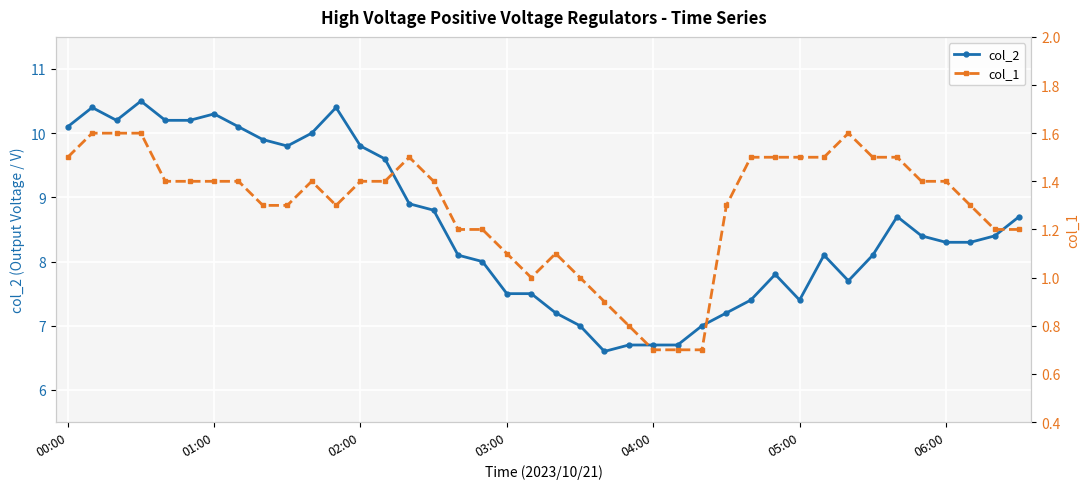

What is the maximum value for col_2?

10.5